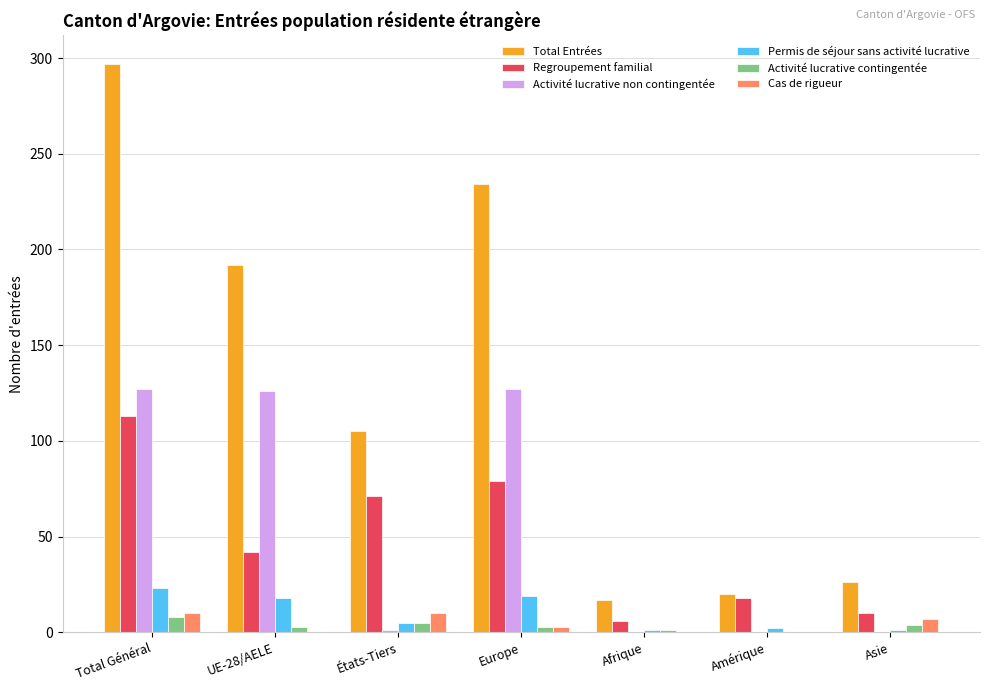

Count the number of data series in this chart.

6